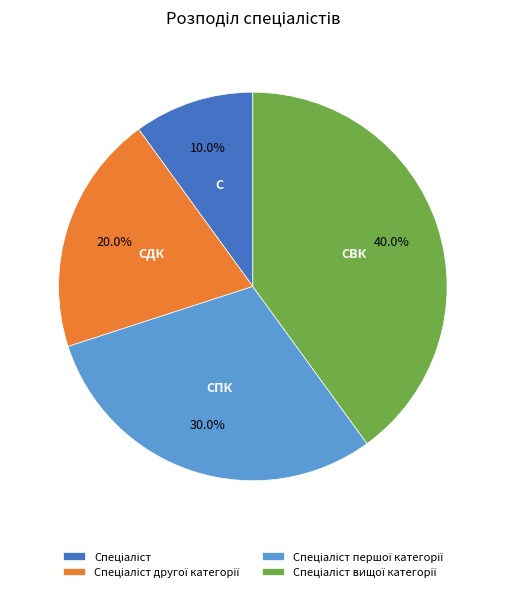

Is there any slice that represents more than half of the pie?

No